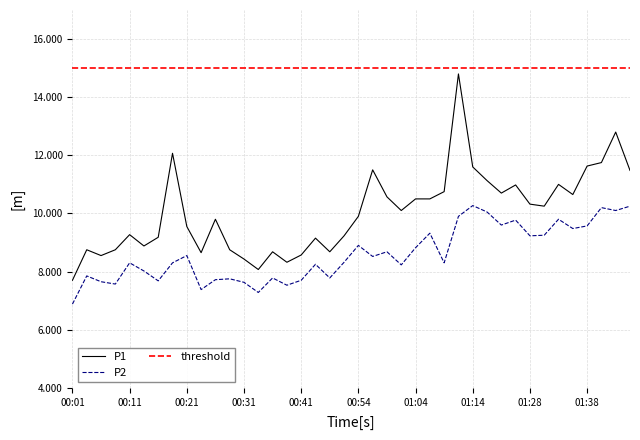

Rank the series by their maximum value, from lowest to highest.

P2, P1